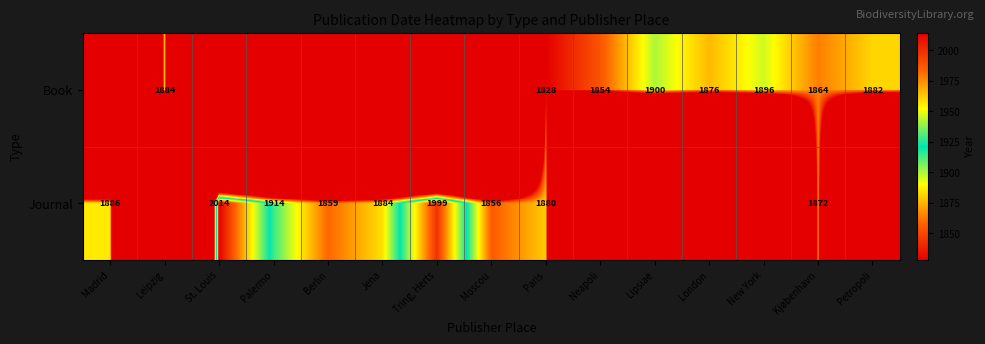

What is the total value across all series at Lipsiae?

1900